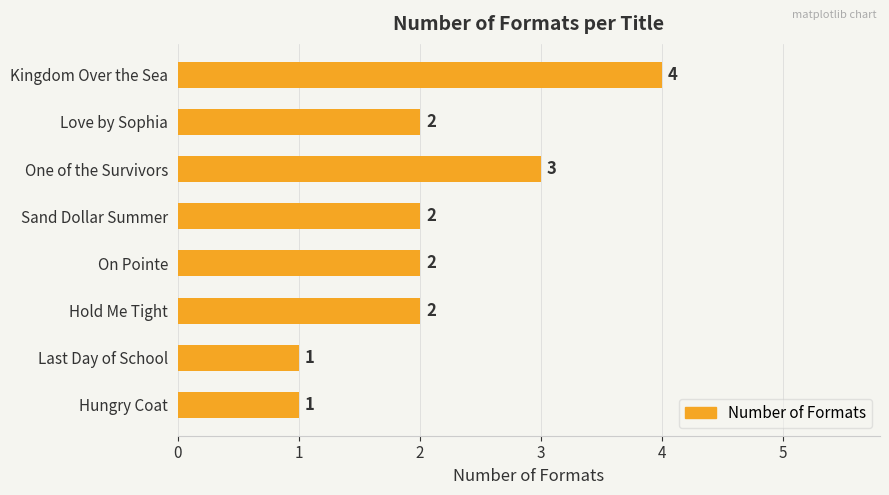

The value at Kingdom Over the Sea is 4. True or false?

True